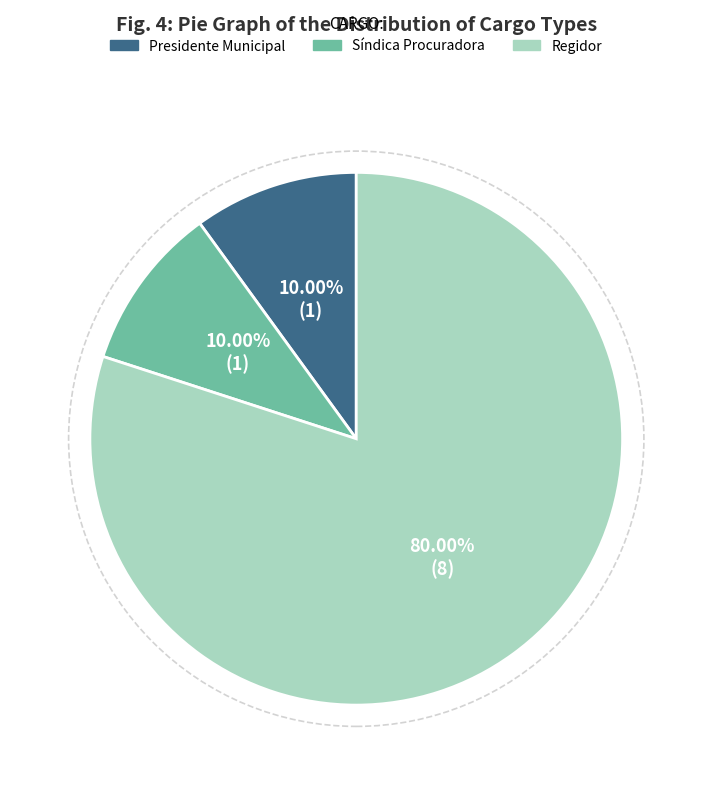

Count the number of slices in the pie.

3